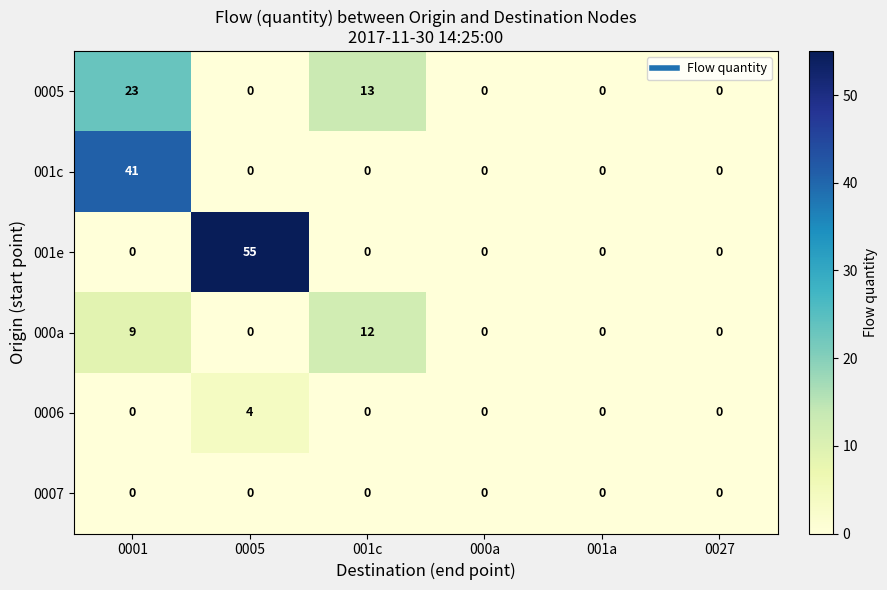

At which category is the sum across all series the highest?

0001